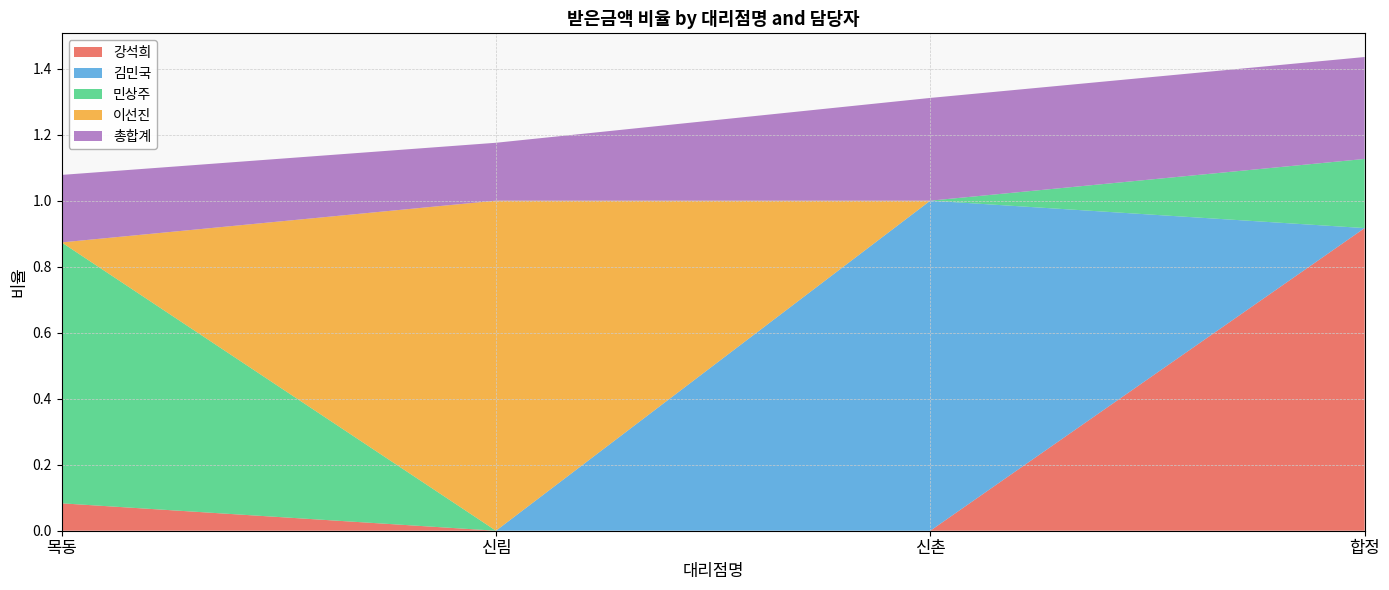

Reading left to right, extract all data points from this chart.

강석희: 목동=0.1	신림=0.0	신촌=0.0	합정=0.9
김민국: 목동=0.0	신림=0.0	신촌=1.0	합정=0.0
민상주: 목동=0.8	신림=0.0	신촌=0.0	합정=0.2
이선진: 목동=0.0	신림=1.0	신촌=0.0	합정=0.0
총합계: 목동=0.2	신림=0.2	신촌=0.3	합정=0.3